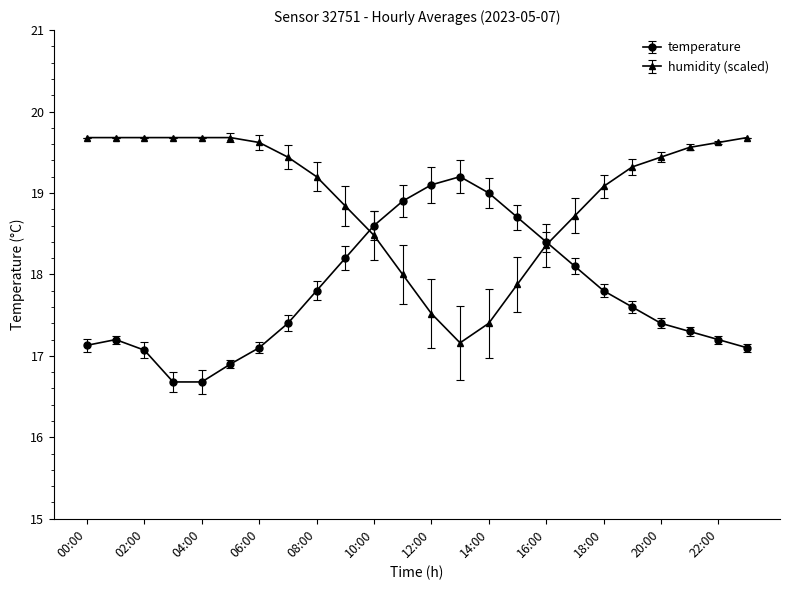

What is the difference between the second highest and second lowest values in the temperature series?

2.4